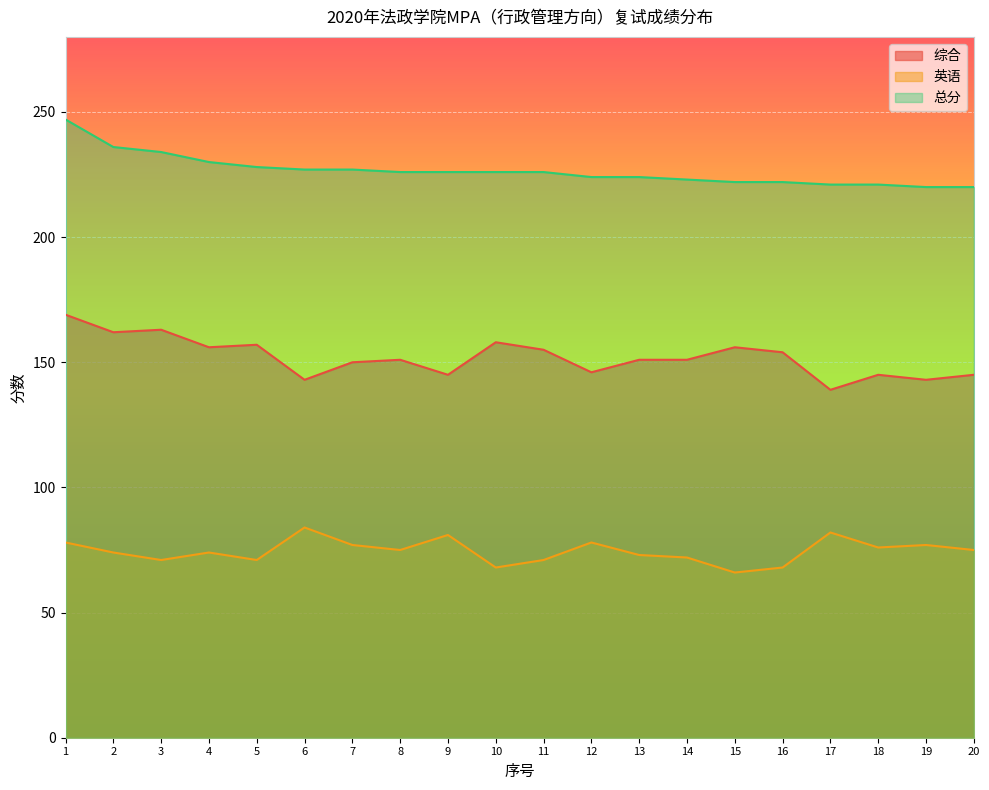

The 总分 series shows 230 at 4. True or false?

True